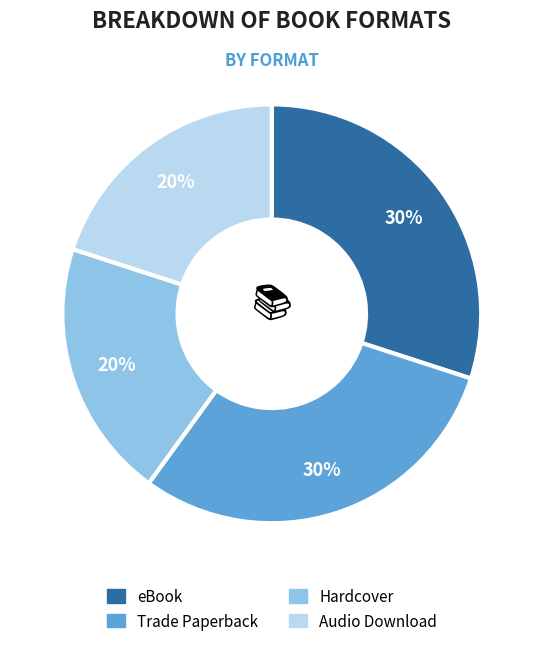

Count the number of slices in the pie.

4